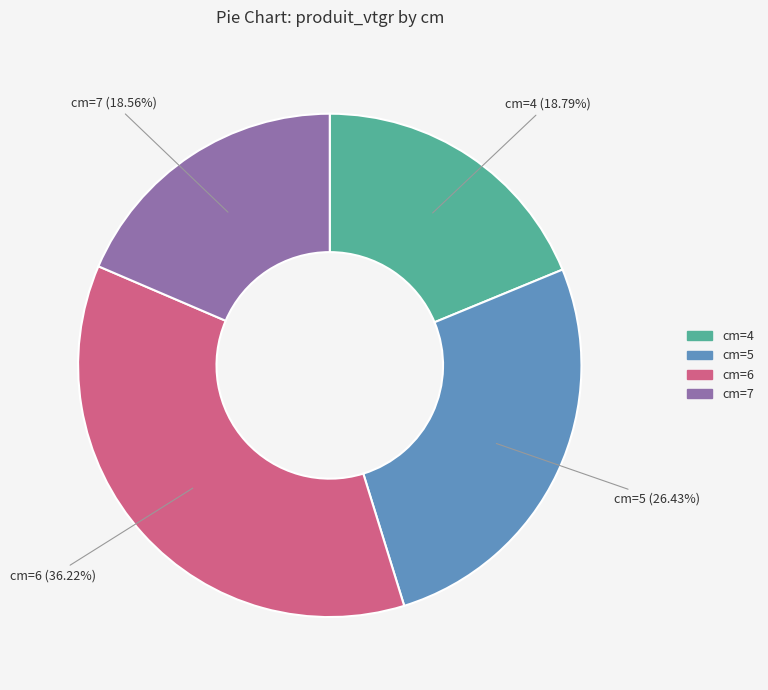

Is there a majority slice in this chart?

No